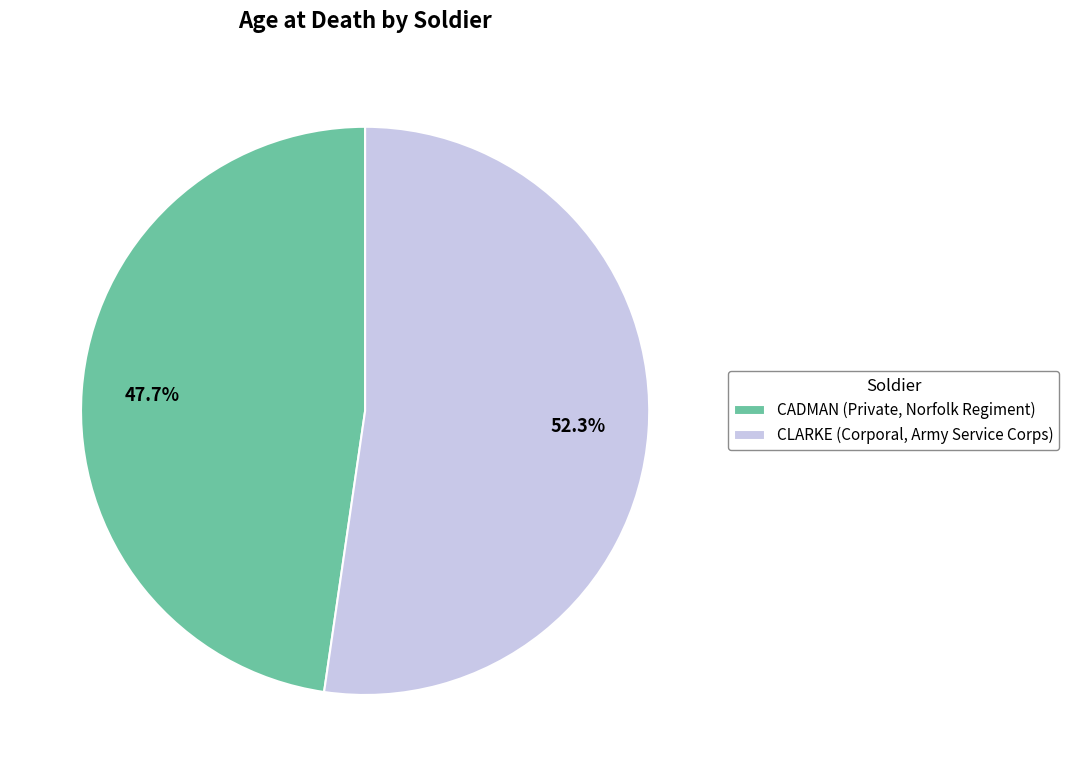

To the nearest percent, what percentage of the pie is CLARKE (Corporal, Army Service Corps)?

52%